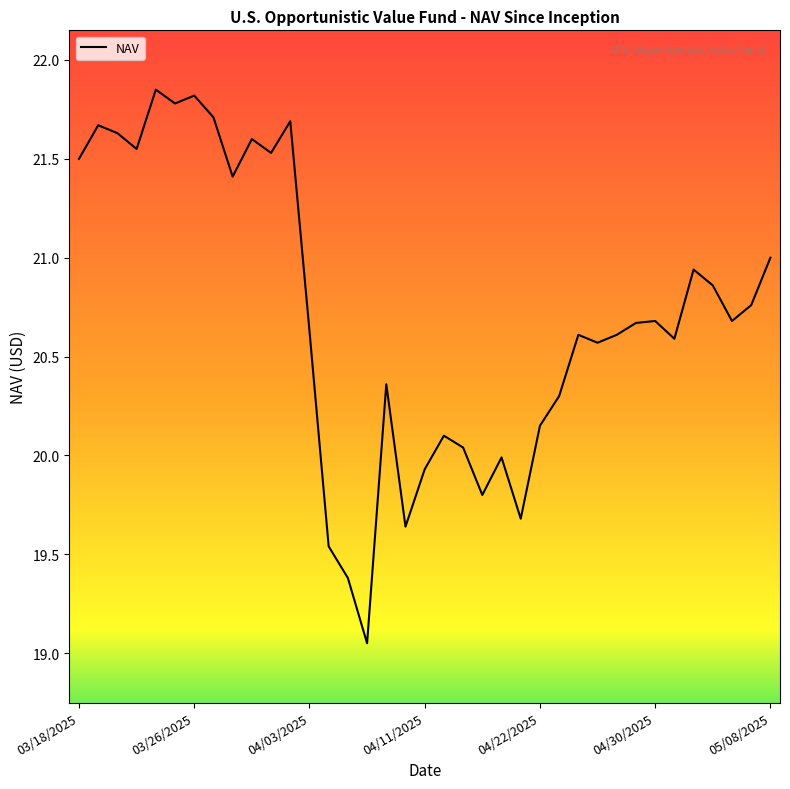

At which category does the chart reach its minimum across all series?

15